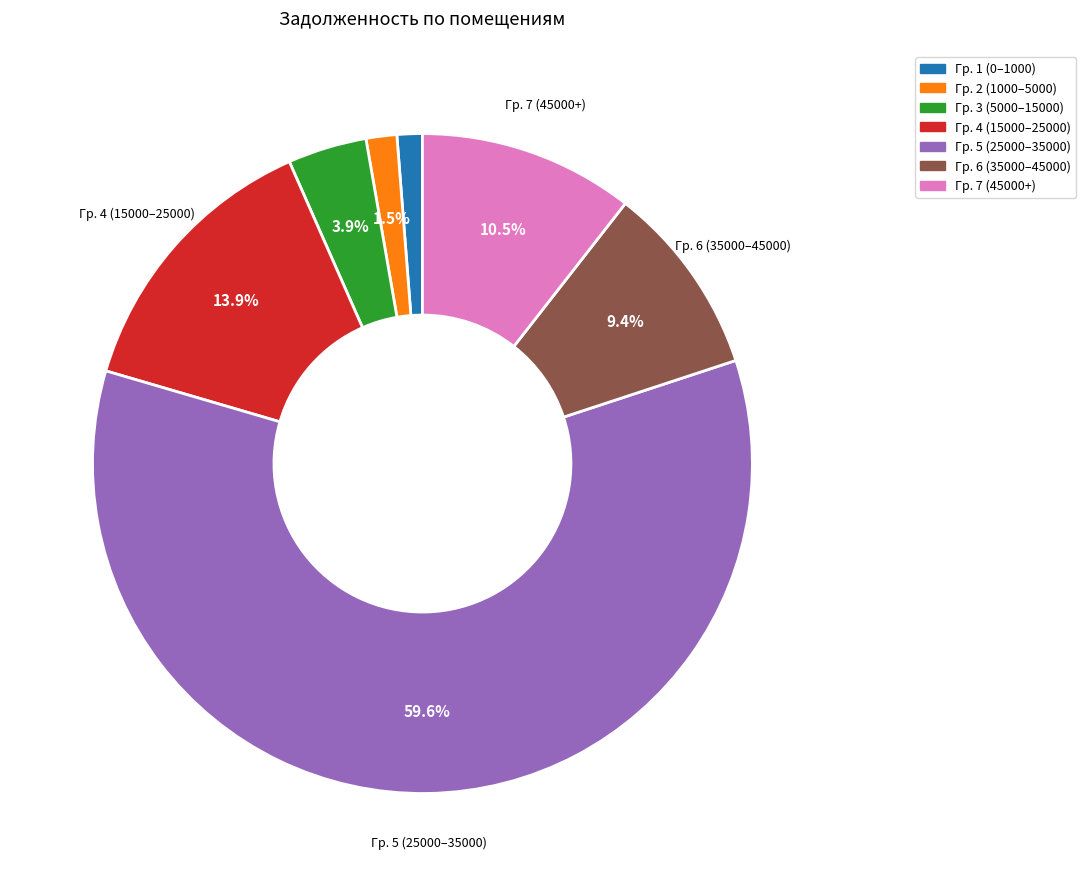

How many segments does this pie chart have?

7